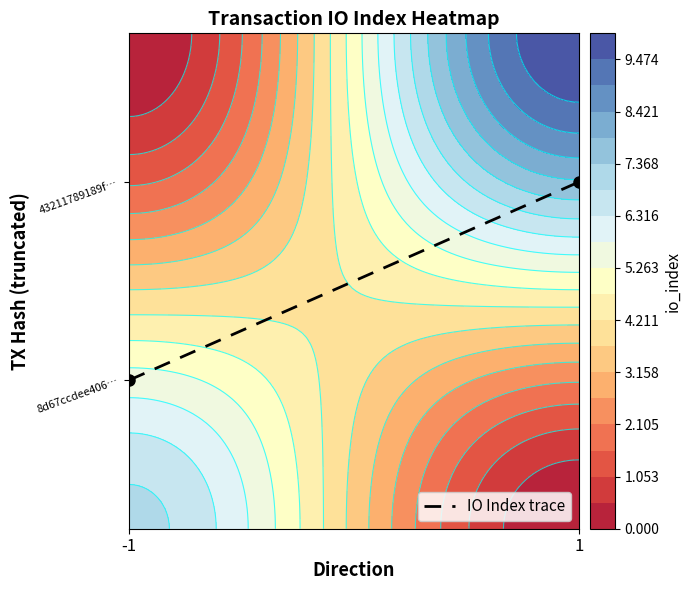

What is the sum of the values at -1 and 1?

1.0